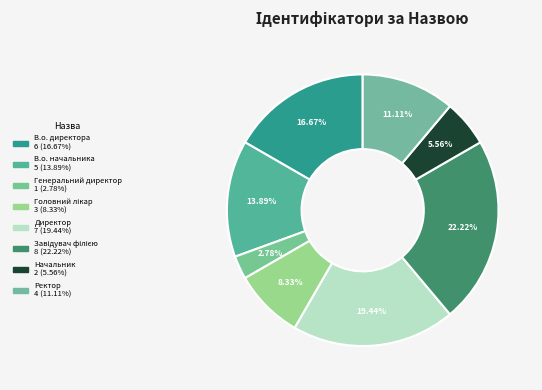

Count the number of slices in the pie.

8